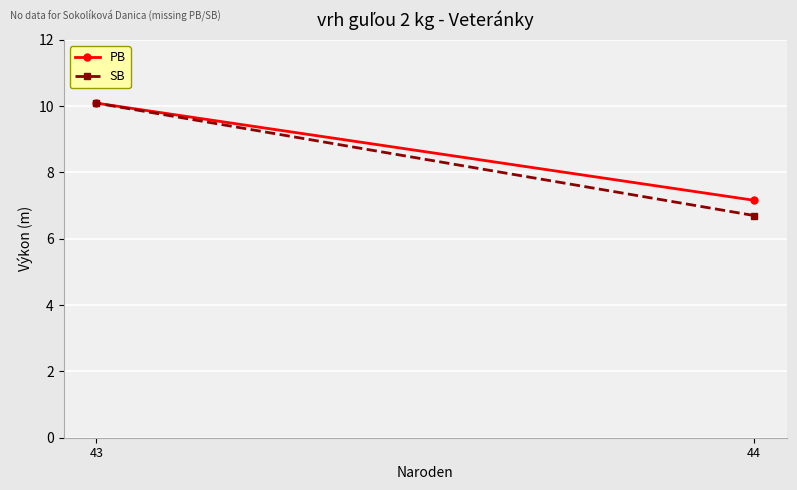

At which label is SB closest to 8?

44